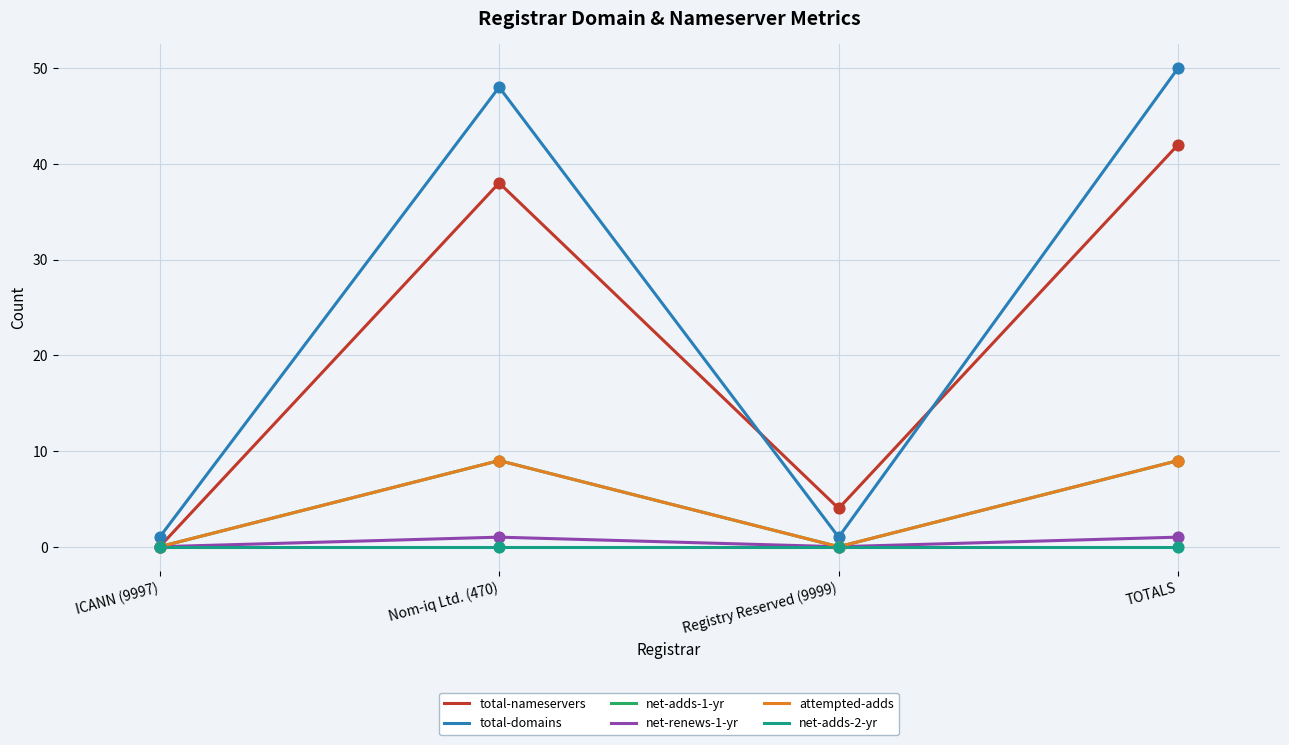

At how many categories does at least one series exceed 16?

2